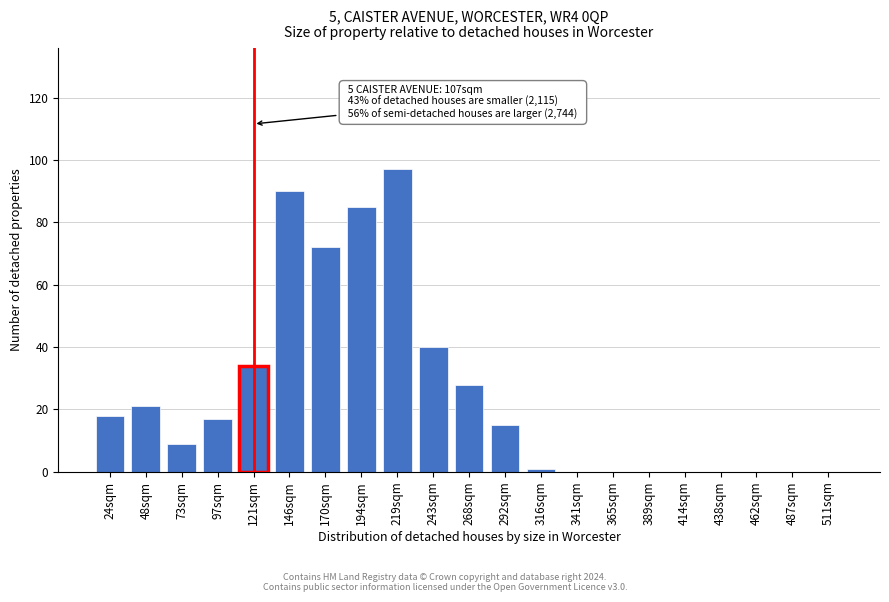

Reading left to right, what are all the values shown in this chart?

24sqm=18	48sqm=21	73sqm=9	97sqm=17	121sqm=34	146sqm=90	170sqm=72	194sqm=85	219sqm=97	243sqm=40	268sqm=28	292sqm=15	316sqm=1	341sqm=0	365sqm=0	389sqm=0	414sqm=0	438sqm=0	462sqm=0	487sqm=0	511sqm=0